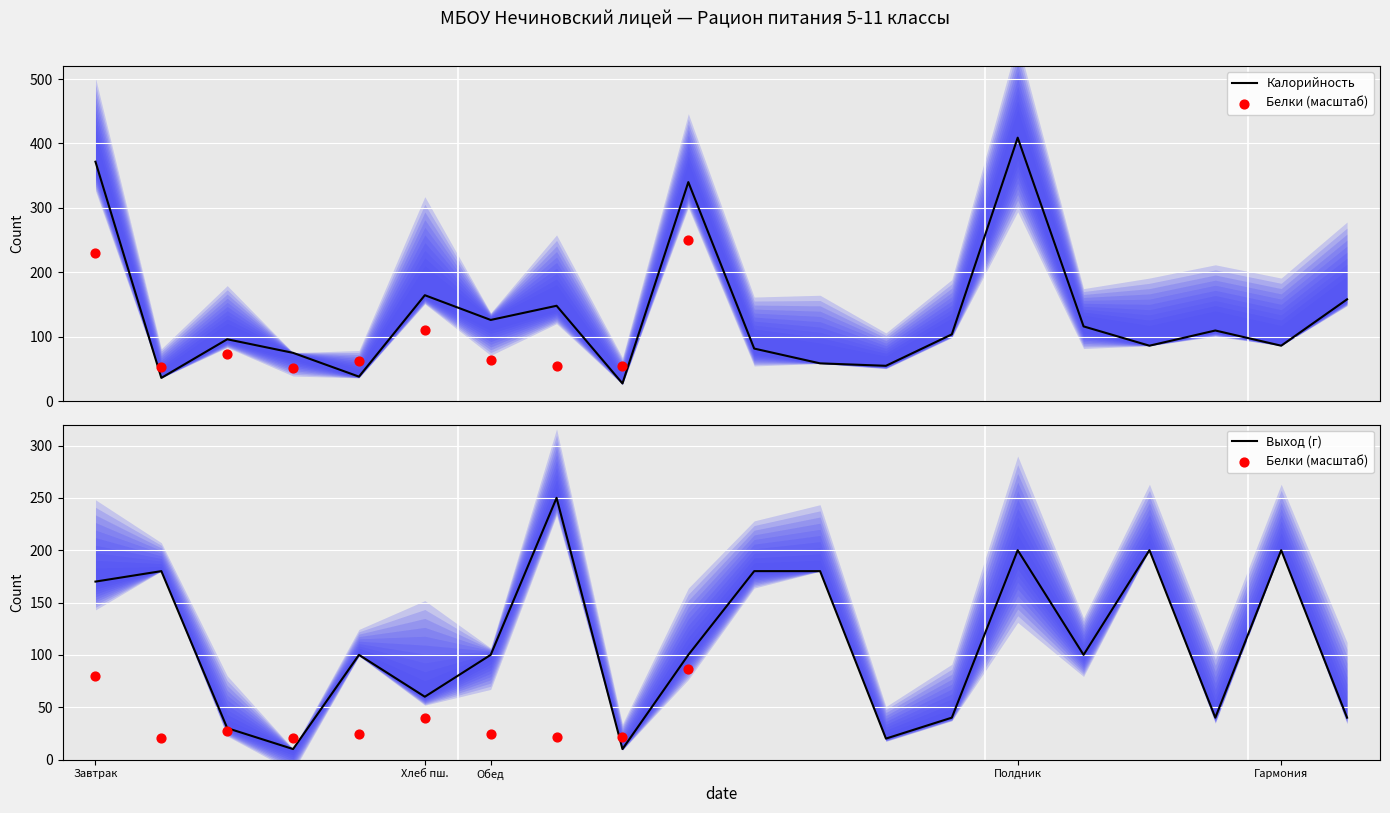

Which series contains the highest Y value?

Калорийность